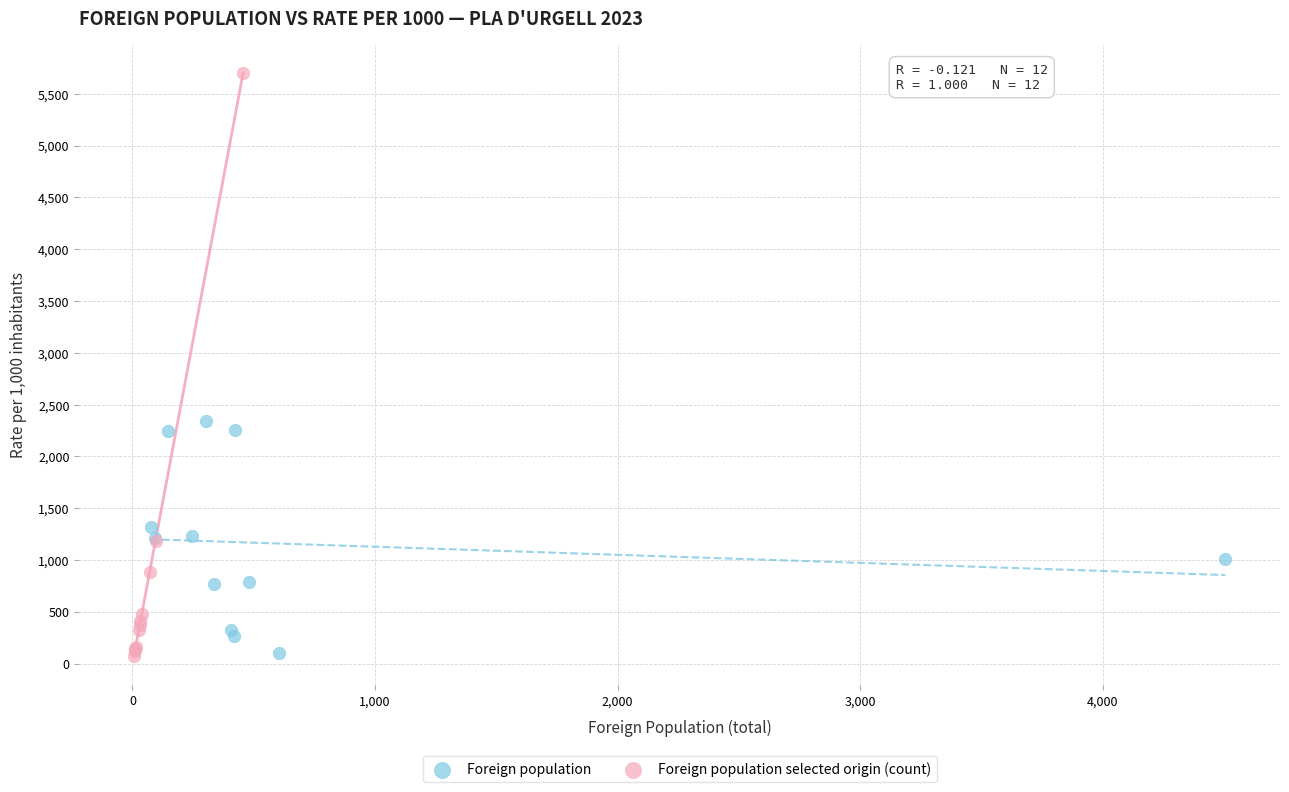

Which series has the largest Y range (max minus min)?

Foreign population selected origin (count)